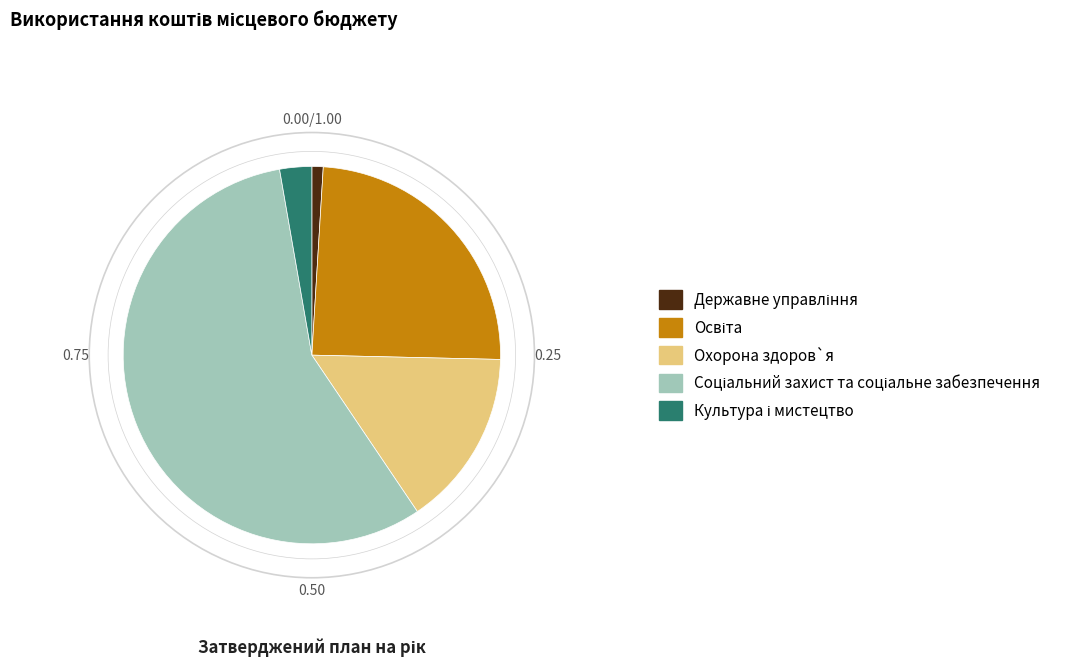

Is there any slice that represents more than half of the pie?

Yes